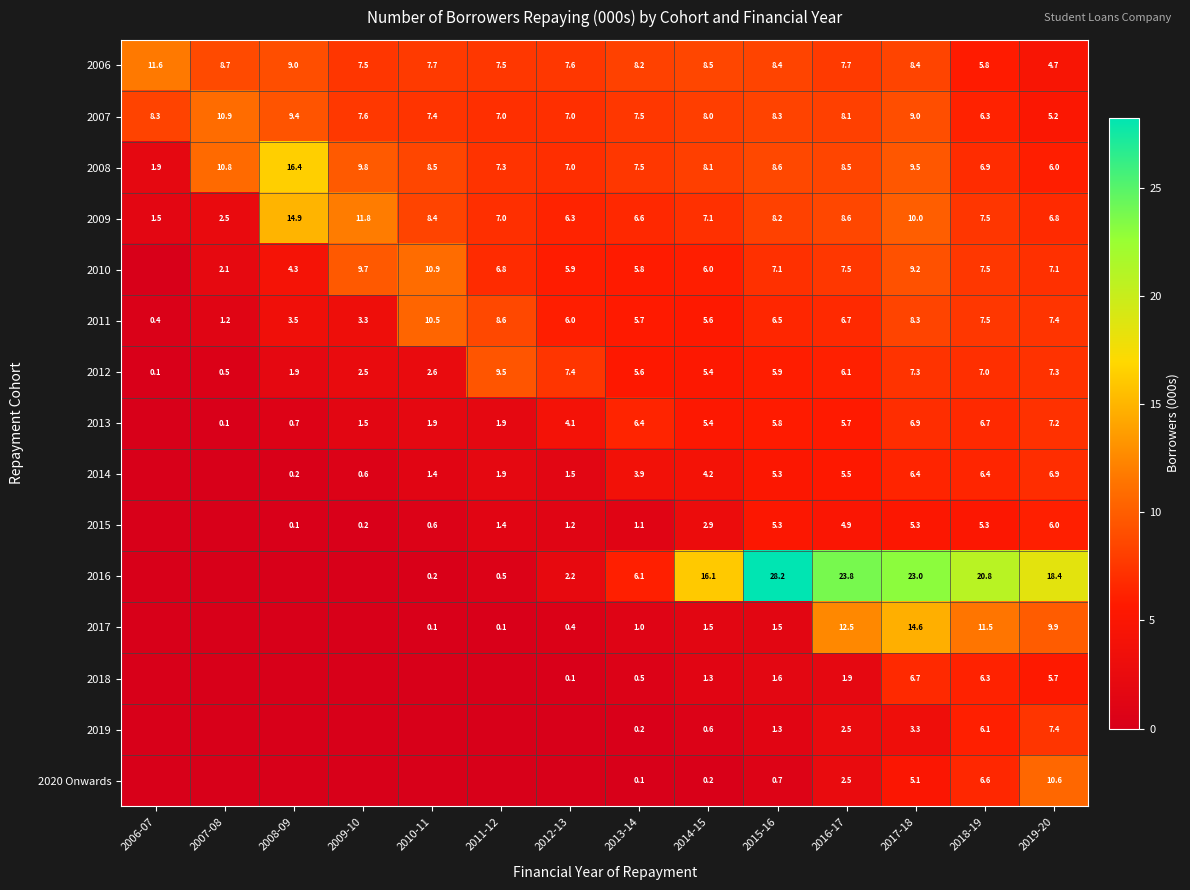

Where does the 2009 series first go above 7?

2008-09